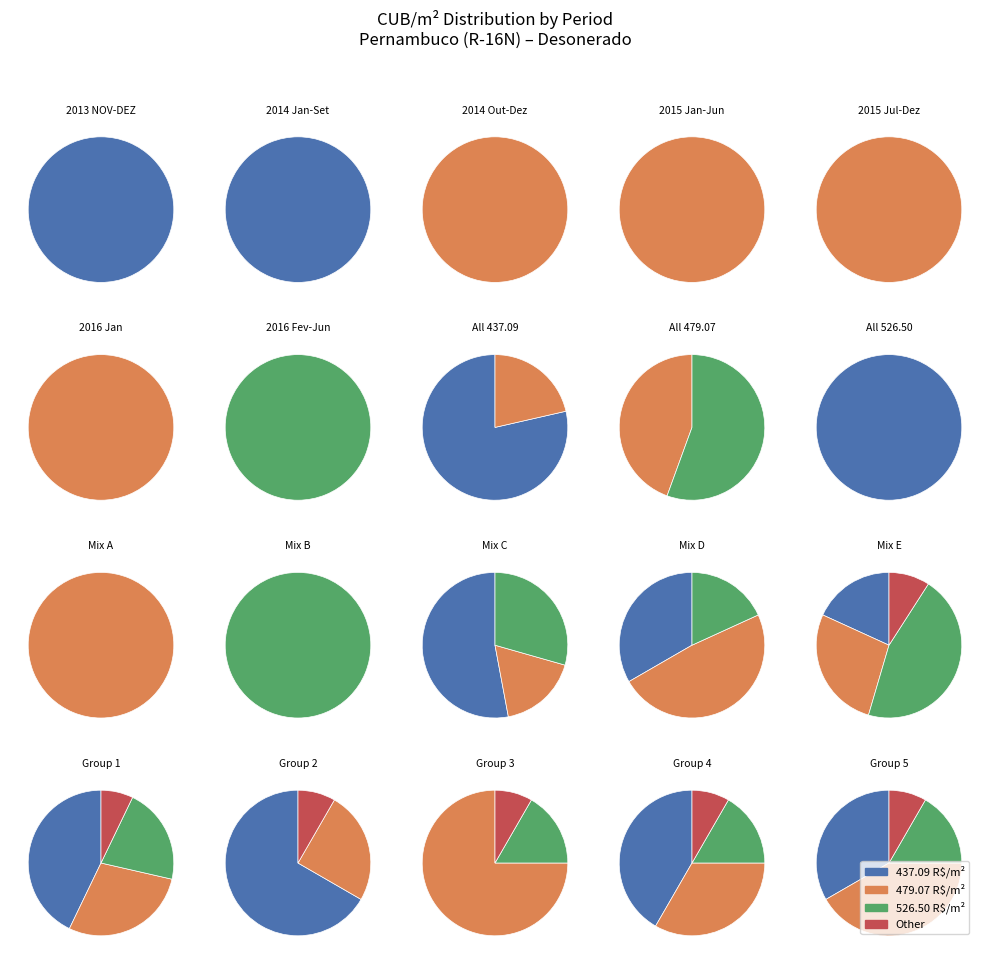

Is DEZ the majority of the pie?

No